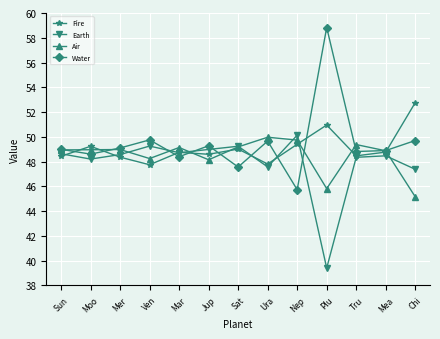

Is it true that Air equals 68.5 at Plu?

False